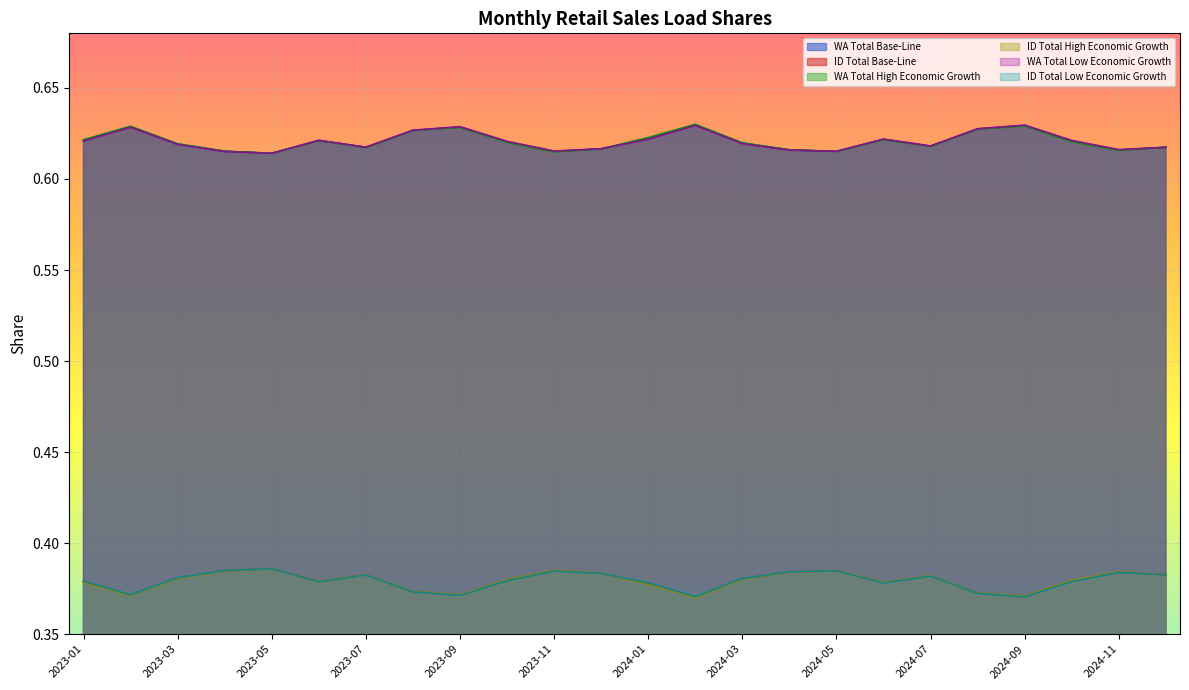

The ID Total Base-Line series shows 0.5 at 2023-05. True or false?

False